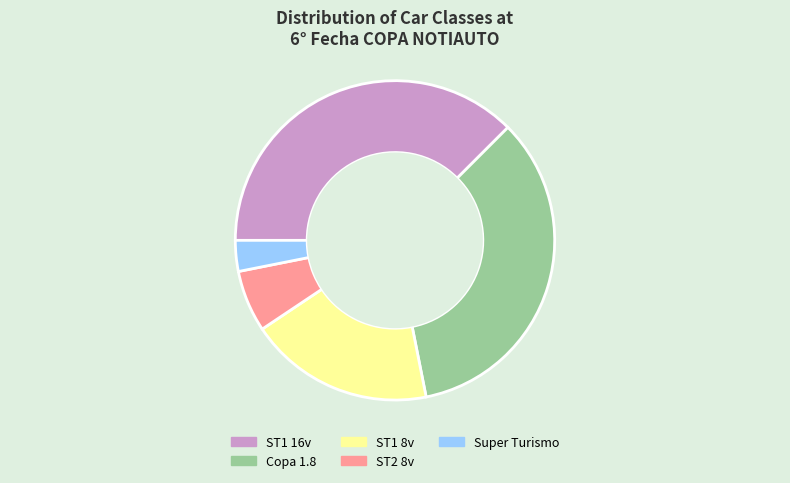

Which slice is the largest?

ST1 16v